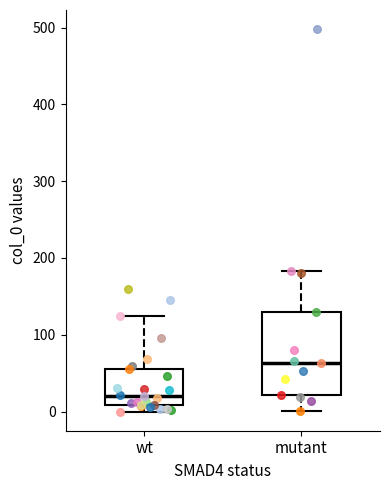

Which box has the highest median line?

mutant